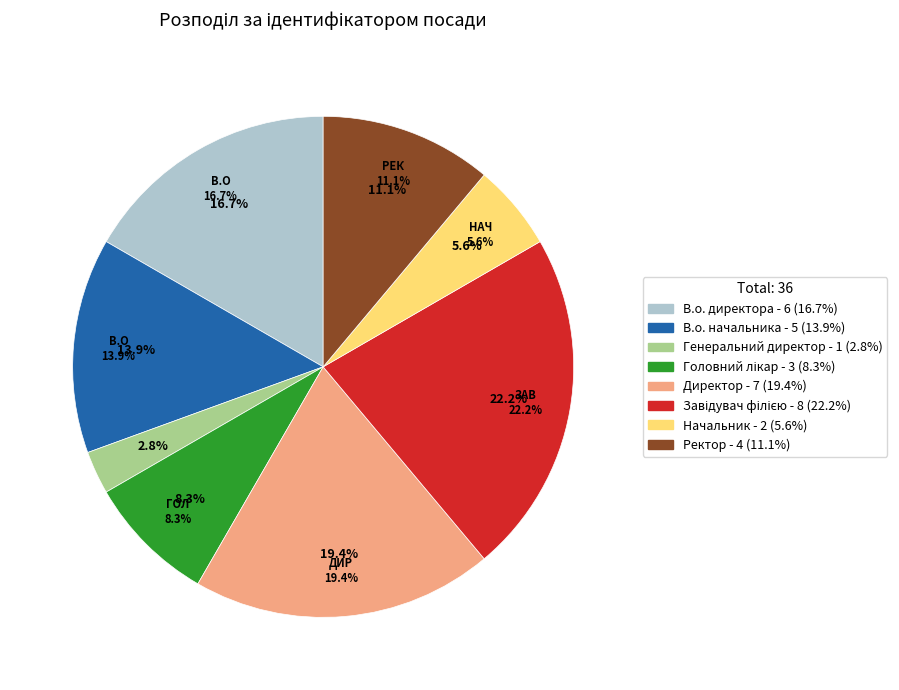

Count the number of slices in the pie.

8